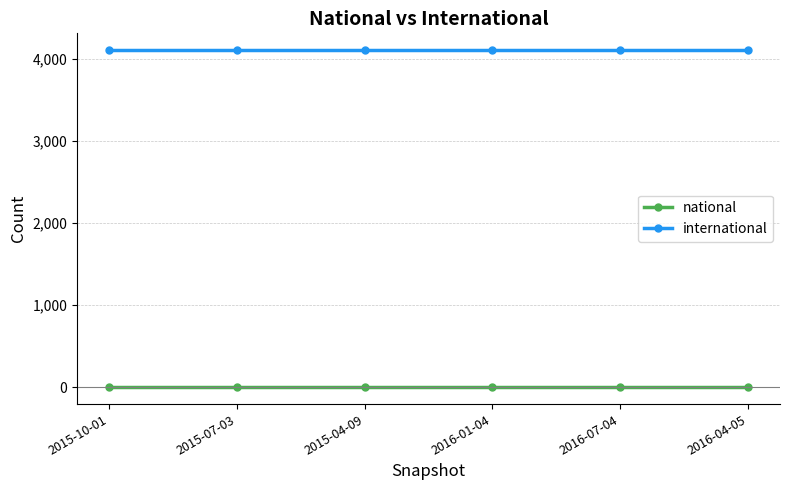

How many data points does each series have?

6